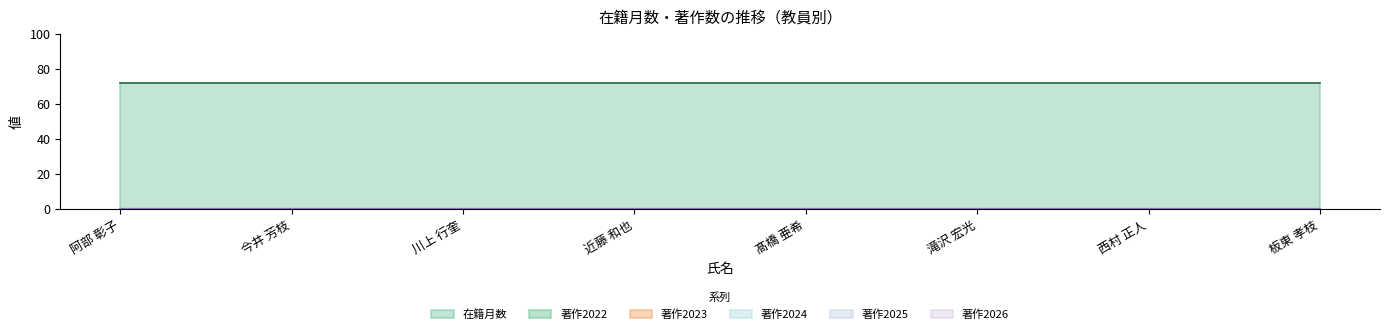

Reading right to left, what are all the values shown in this chart?

在籍月数: 72	72	72	72	72	72	72	72
著作2022: 0	0	0	0	0	0	0	0
著作2023: 0	0	0	0	0	0	0	0
著作2024: 0	0	0	0	0	0	0	0
著作2025: 0	0	0	0	0	0	0	0
著作2026: 0	0	0	0	0	0	0	0